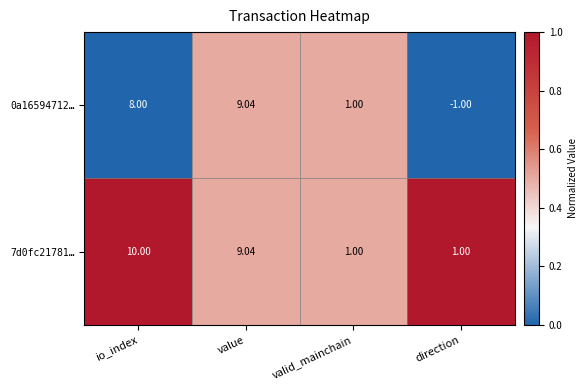

Which category has the highest value in the 0a16594712… series?

value